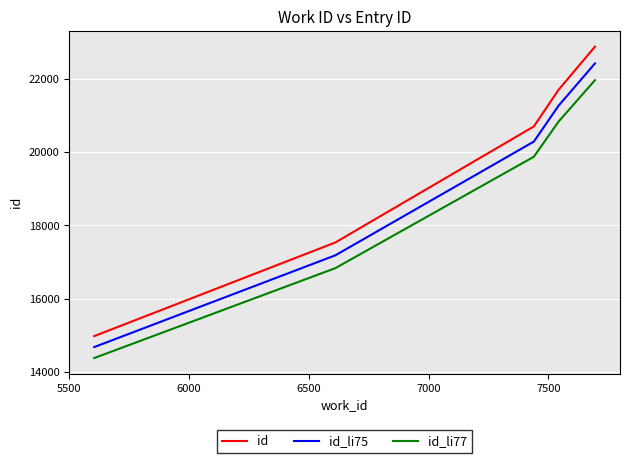

True or false: id and id_li75 cross at least once.

False